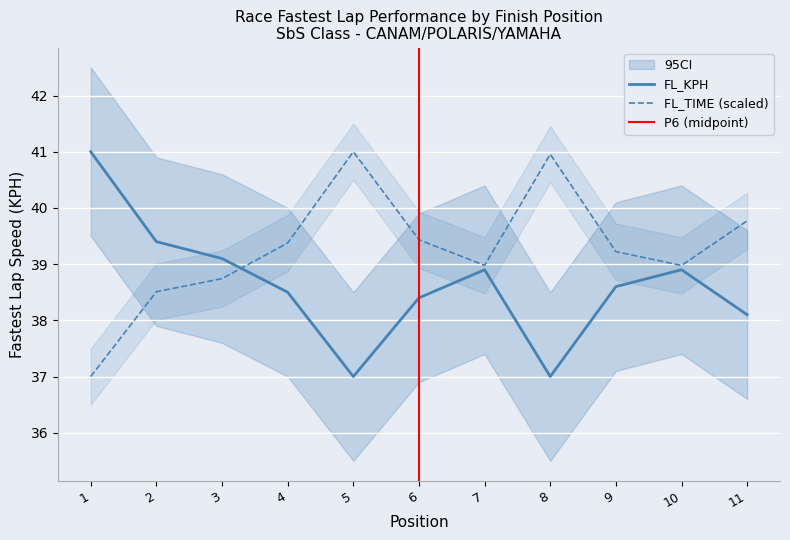

Reading left to right, transcribe all the data shown in this chart.

FL_KPH: 41.0	39.4	39.1	38.5	37.0	38.4	38.9	37.0	38.6	38.9	38.1
FL_TIME: 37.0	38.5	38.7	39.4	41.0	39.4	39.0	41.0	39.2	39.0	39.8